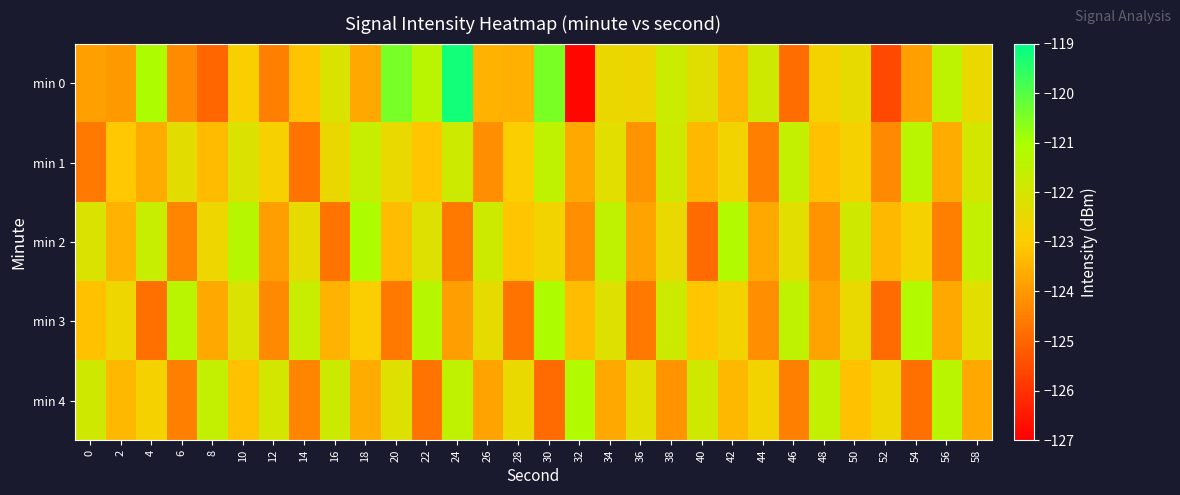

What is the total value across all series at 48?

-615.4